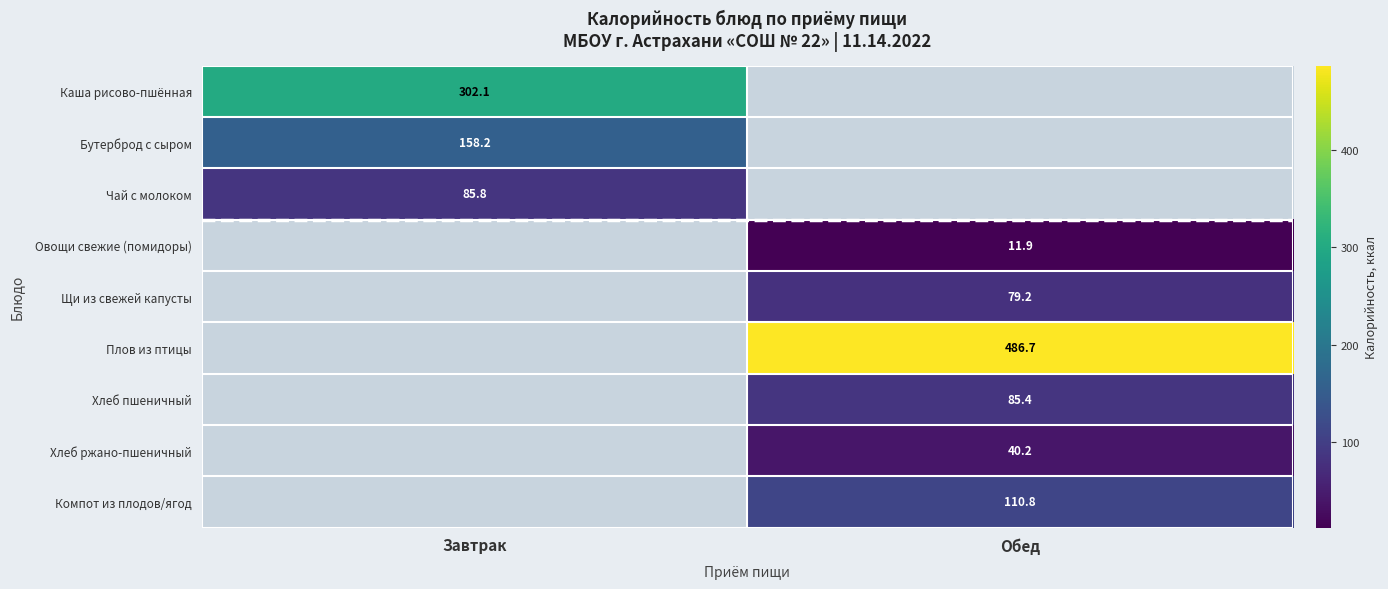

How many data points in Хлеб ржано-пшеничный are above 40?

1